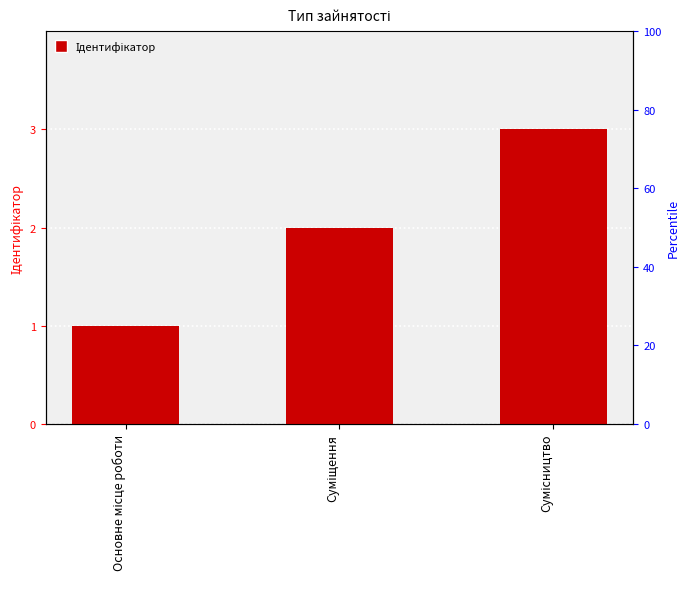

What is the label of the 3rd bar from the left?

Сумісництво